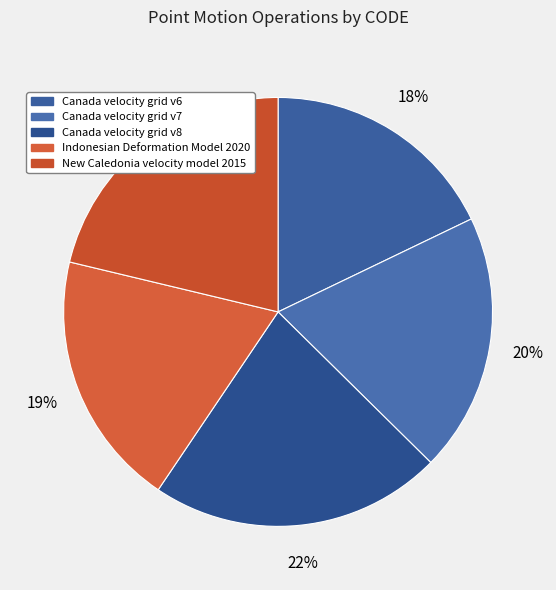

Combined, do Canada velocity grid v7 and Indonesian Deformation Model 2020 account for over 50%?

No